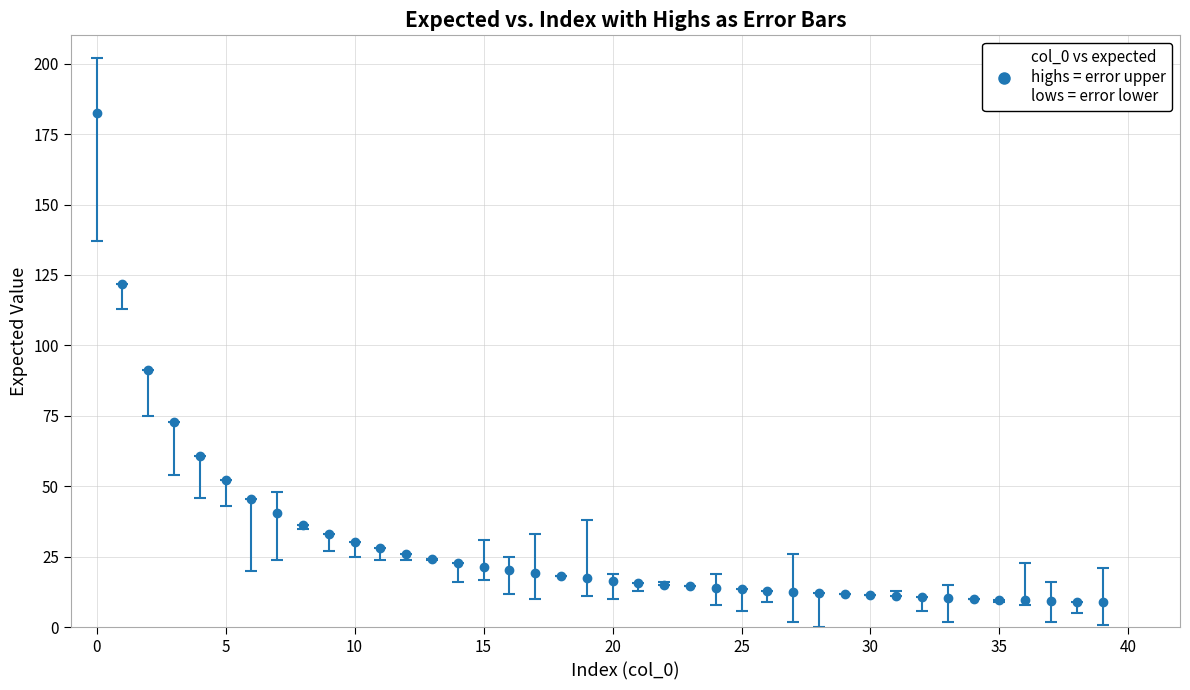

What is the difference between the maximum and minimum values?

173.6